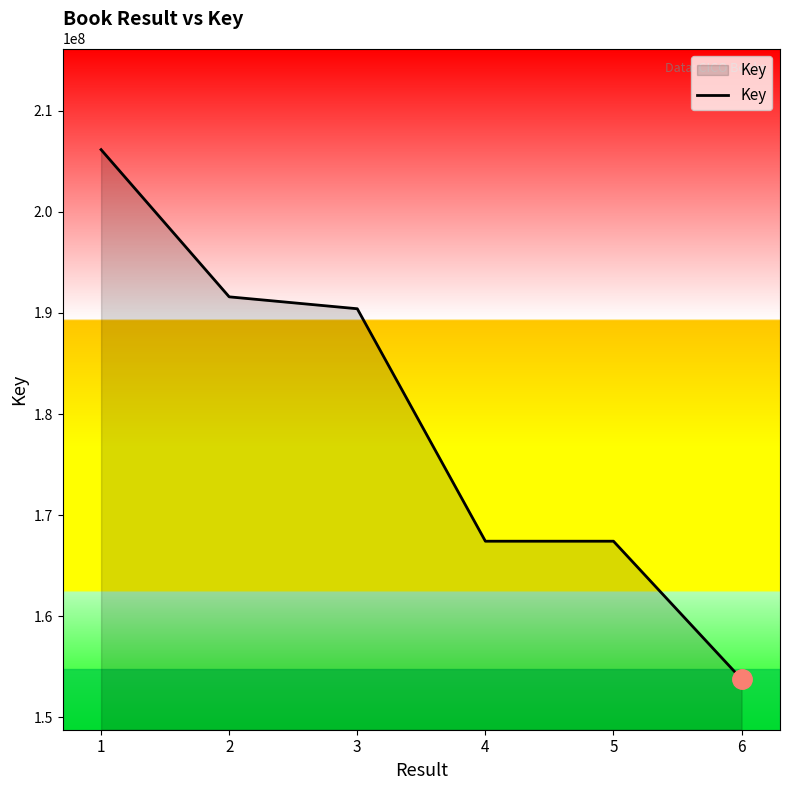

The value at 3 is 280426250. True or false?

False